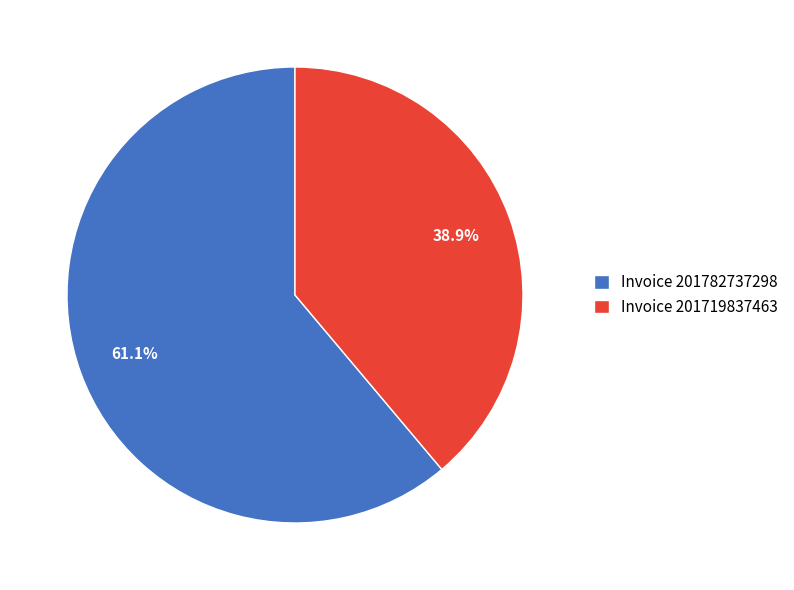

Rank the categories by value from lowest to highest.

Invoice 201719837463, Invoice 201782737298